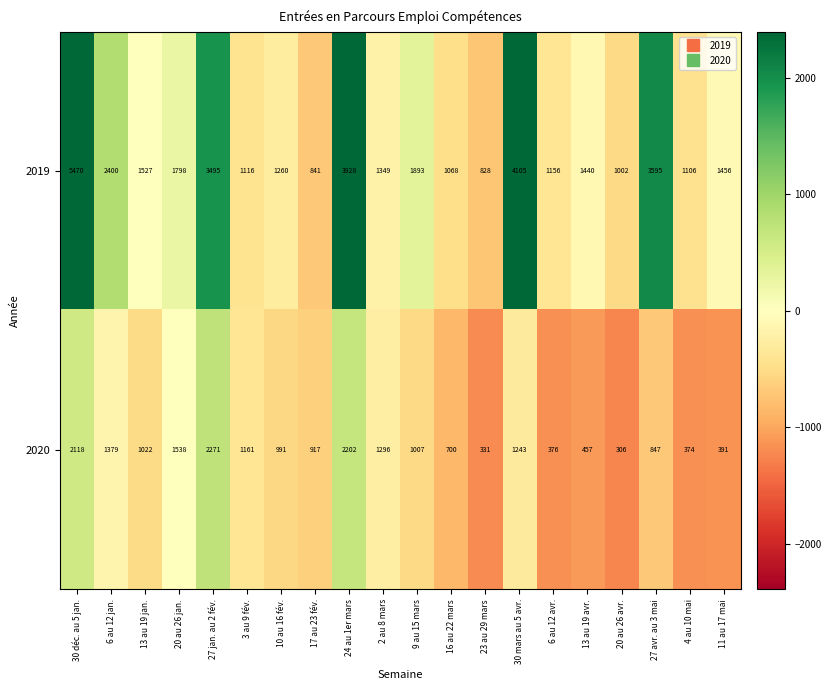

Between 20 au 26 avr. and 11 au 17 mai, which series saw the biggest shift?

2019